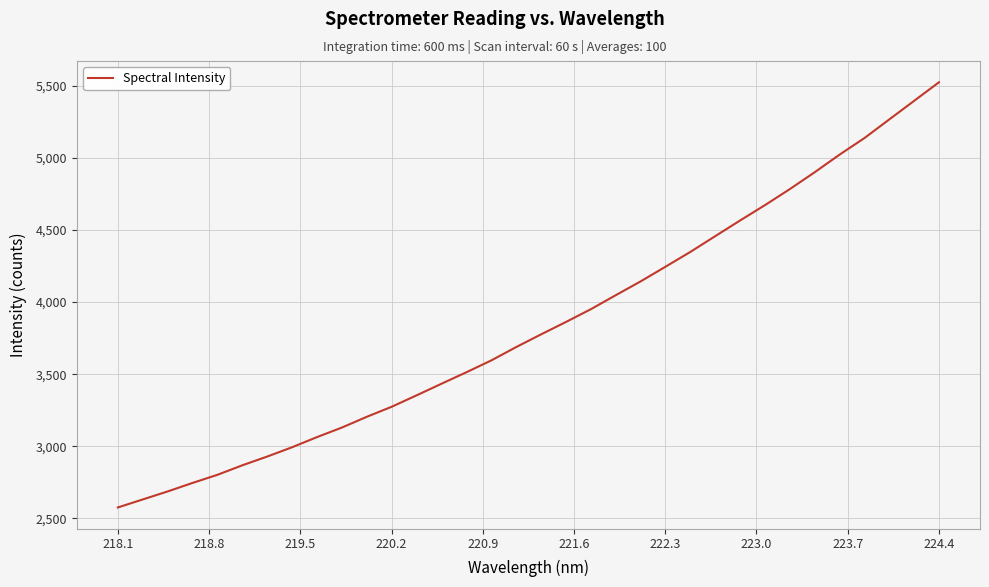

What is the smallest value displayed?

2575.5